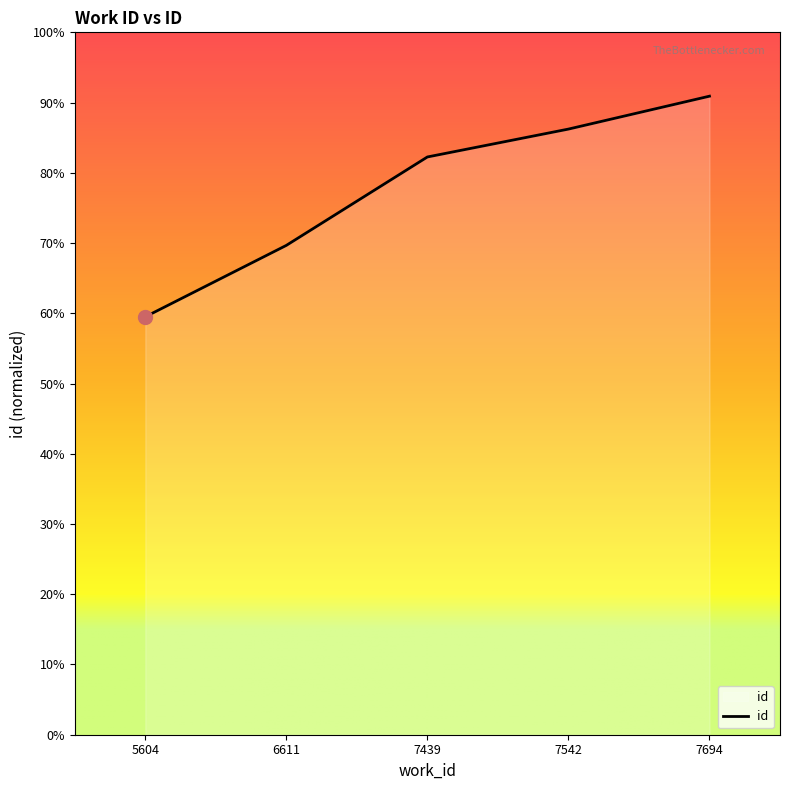

What is the sum of the values at 7542 and 6611?

39237